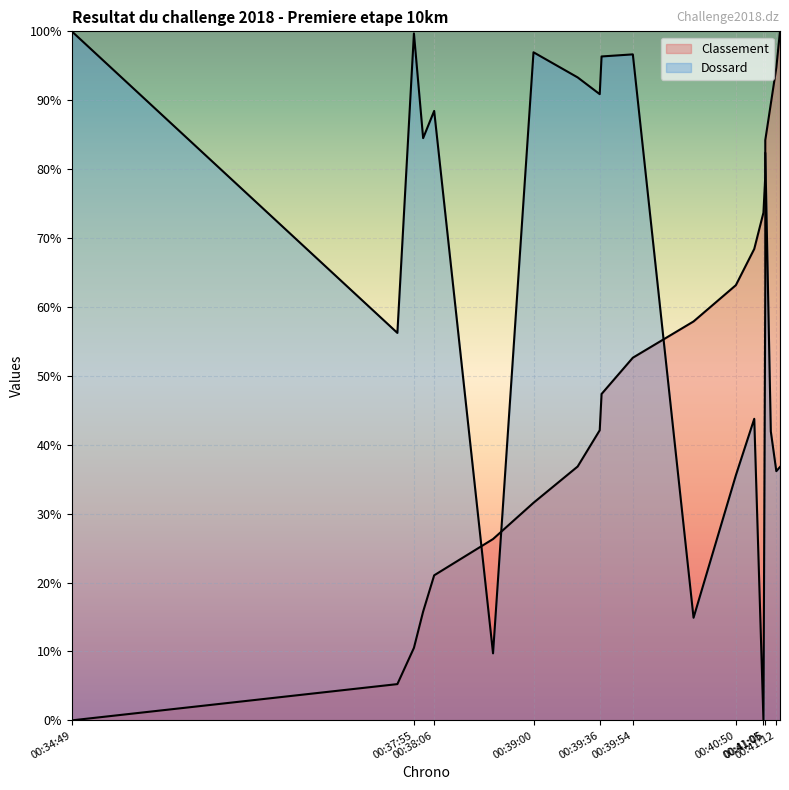

Is it true that Dossard equals 93.3 at 00:39:24?

True